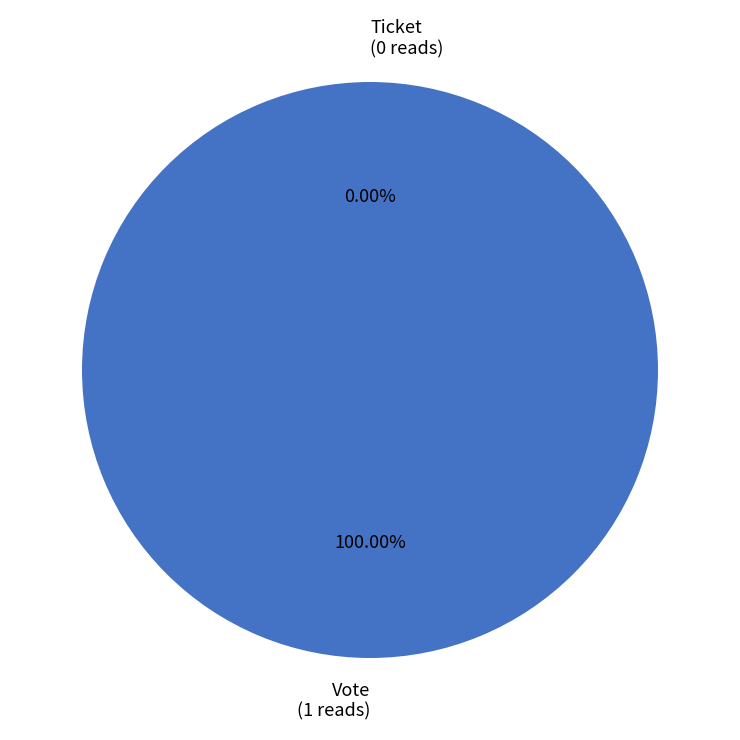

To the nearest percent, what is the average slice percentage?

50%